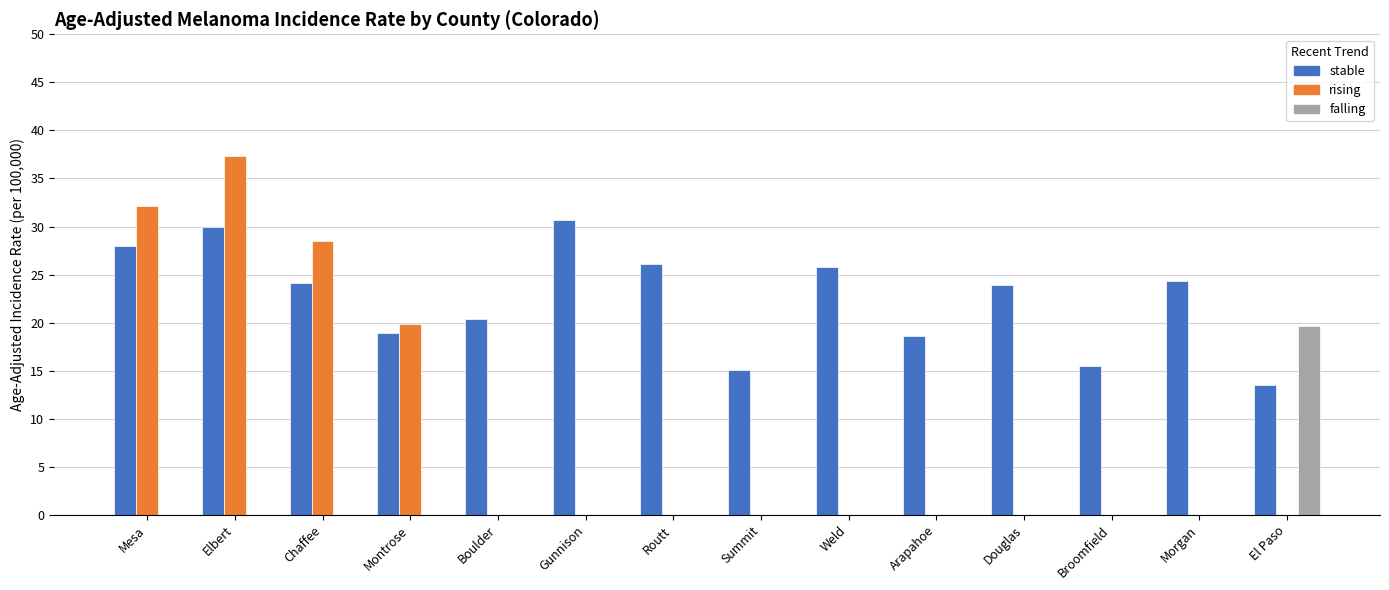

True or false: stable has a value of 28.0 at Mesa.

True